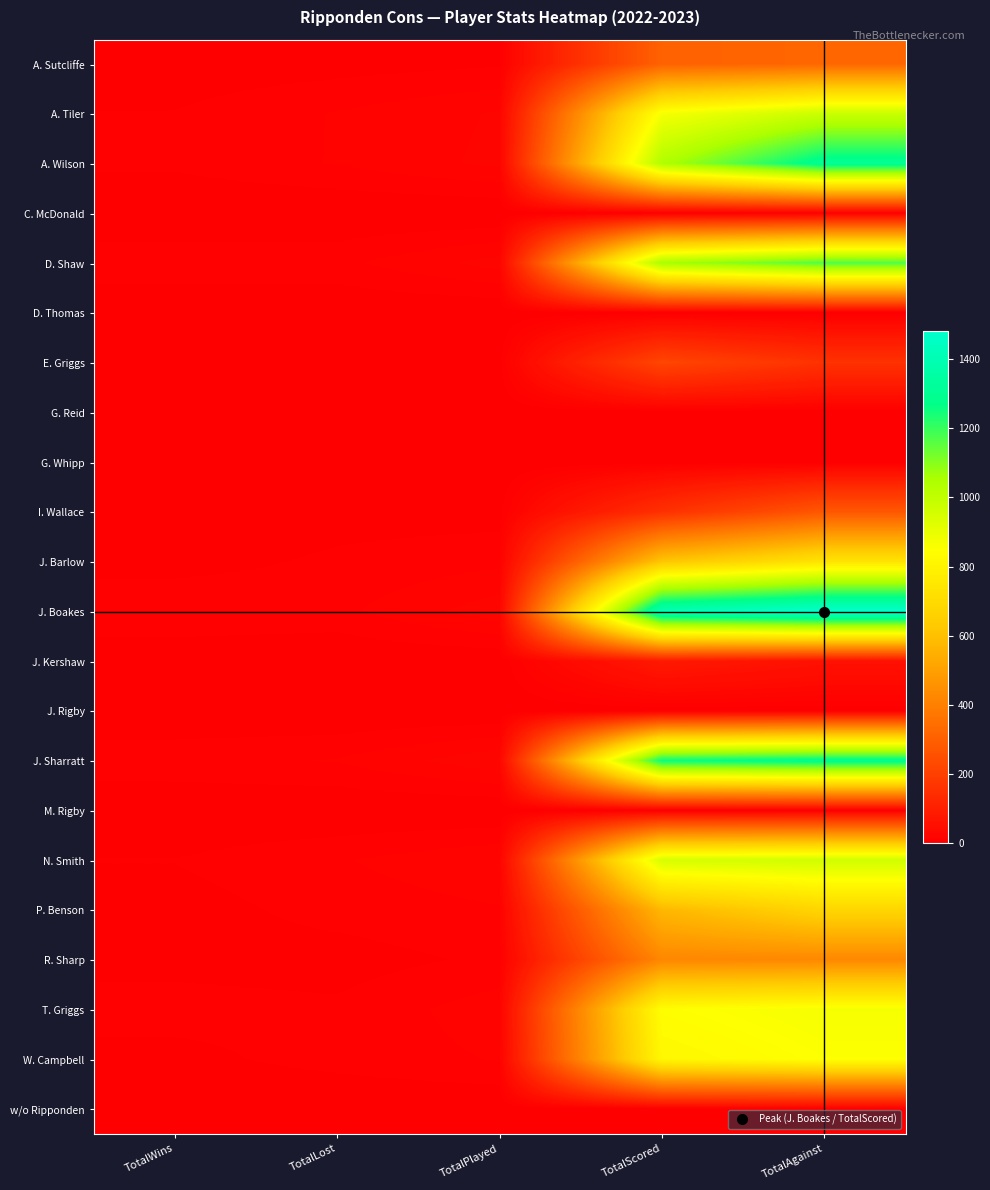

Which series has the largest range (max minus min)?

J. Boakes